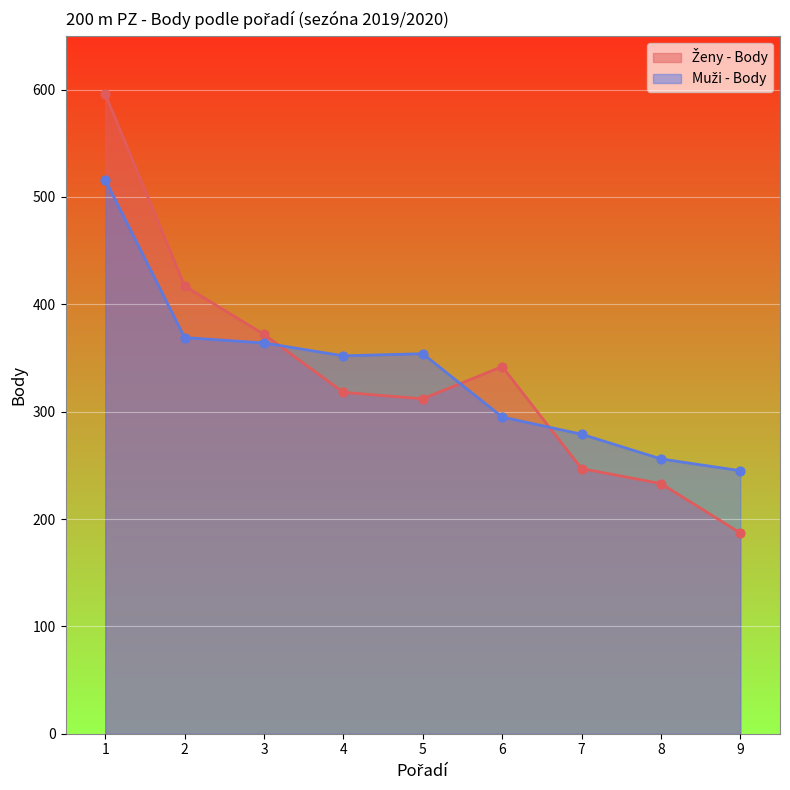

Which series reaches the minimum Y coordinate?

Ženy - Body